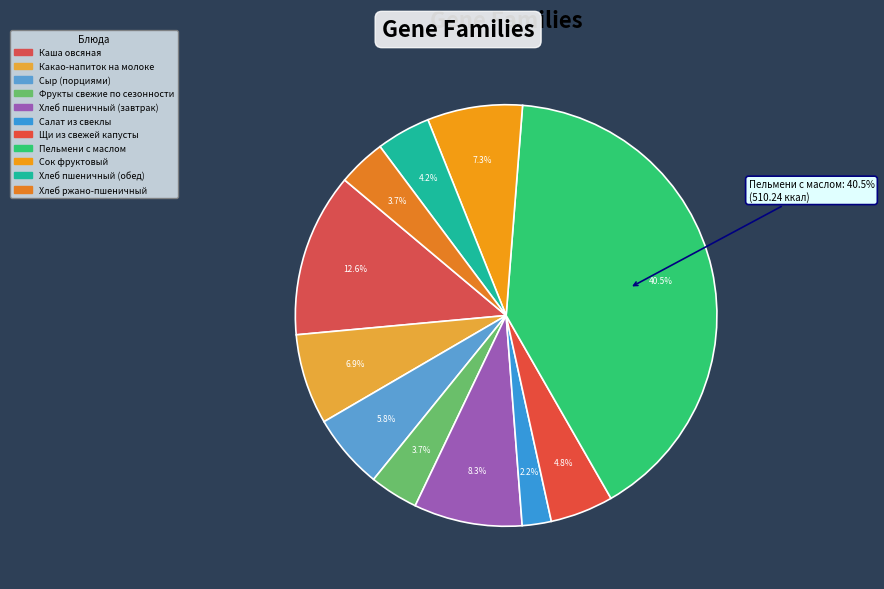

What is the change in value from Сыр (порциями) to Хлеб ржано-пшеничный?

-26.4